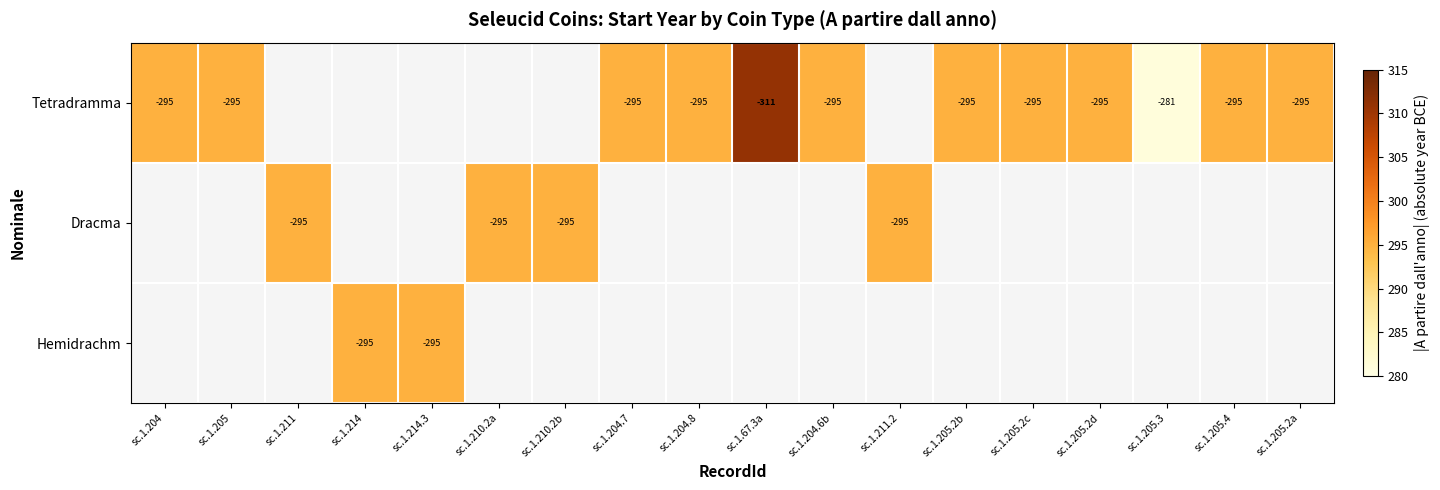

The value of Tetradramma at sc.1.205.2b is -493. True or false?

False